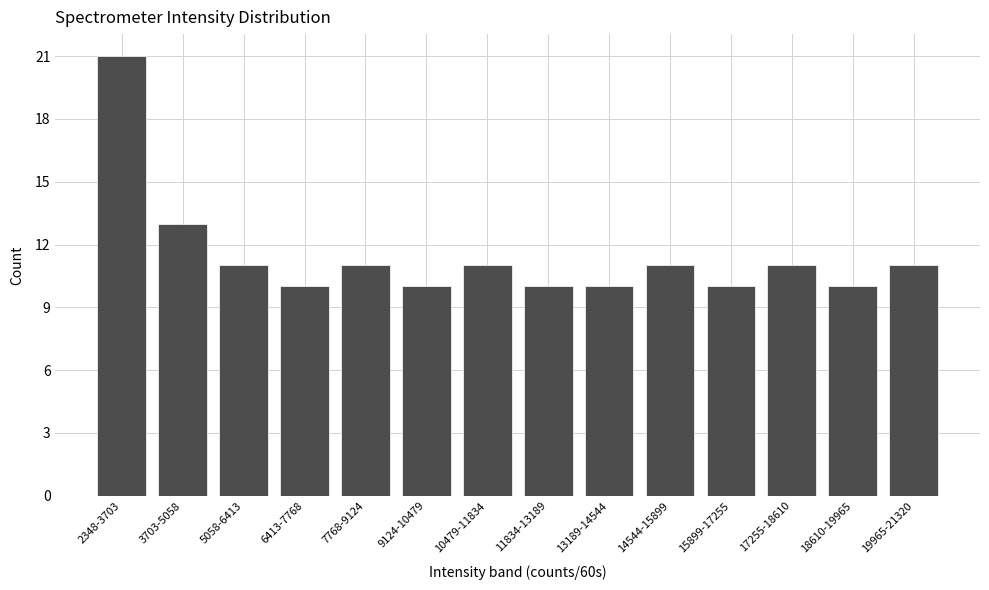

Reading left to right, what are all the values shown in this chart?

2348-3703=21	3703-5058=13	5058-6413=11	6413-7768=10	7768-9124=11	9124-10479=10	10479-11834=11	11834-13189=10	13189-14544=10	14544-15899=11	15899-17255=10	17255-18610=11	18610-19965=10	19965-21320=11